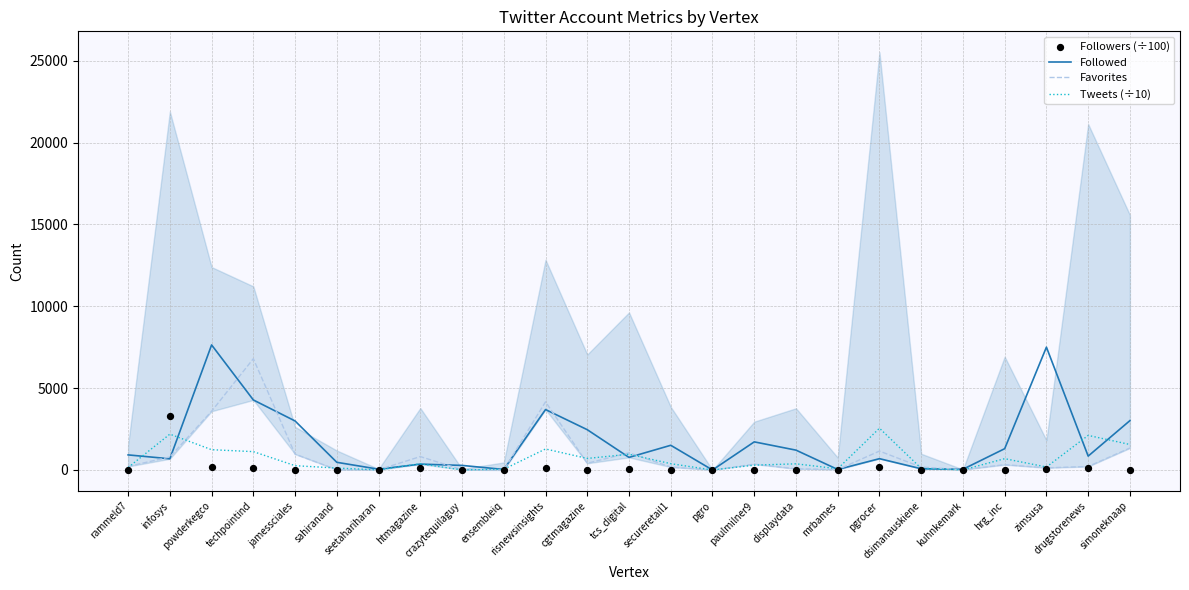

What is the total value across all series at rammeld7?

1294.1